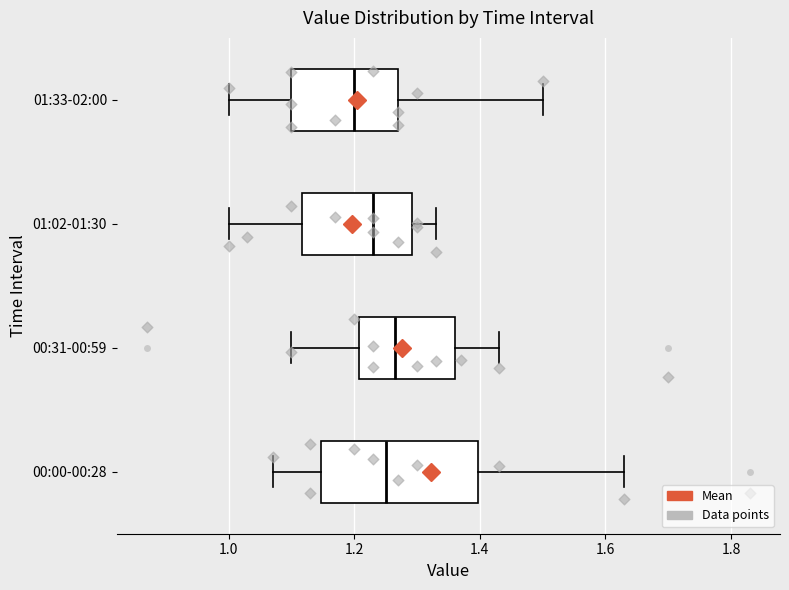

Where is the right edge of the box for 00:31-00:59 on the x-axis? The values are not printed on the chart, so give them approximately, as read against the axis.

1.36